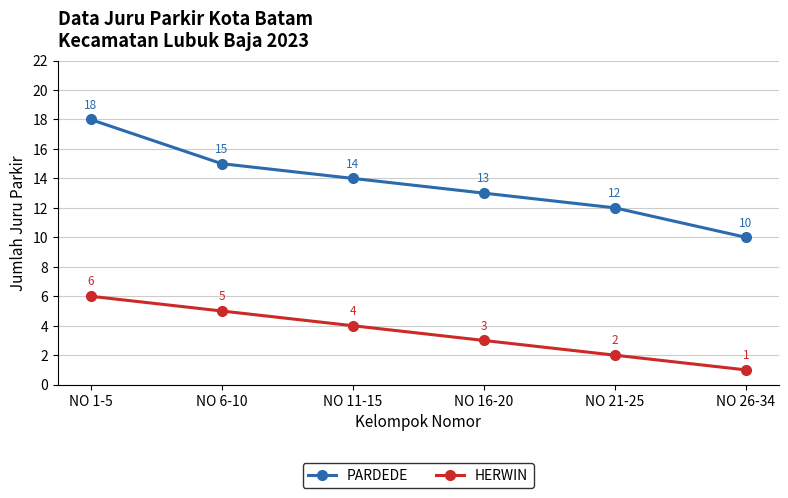

What is the label of the 2nd point from the left?

NO 6-10